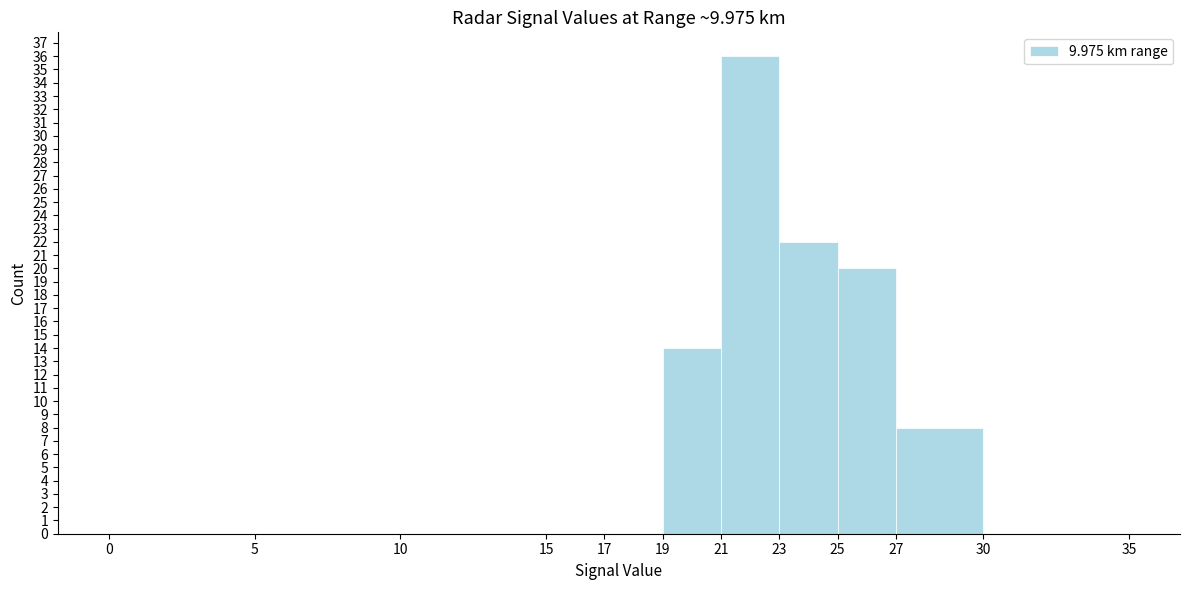

What is the height of the bar covering 19 to 21 on the x-axis? The values are not printed on the chart, so give them approximately, as read against the axis.

14